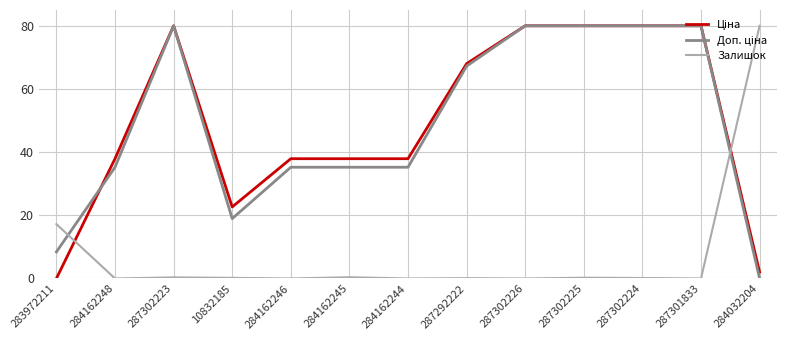

The Залишок series shows 0.1 at 287302224. True or false?

True